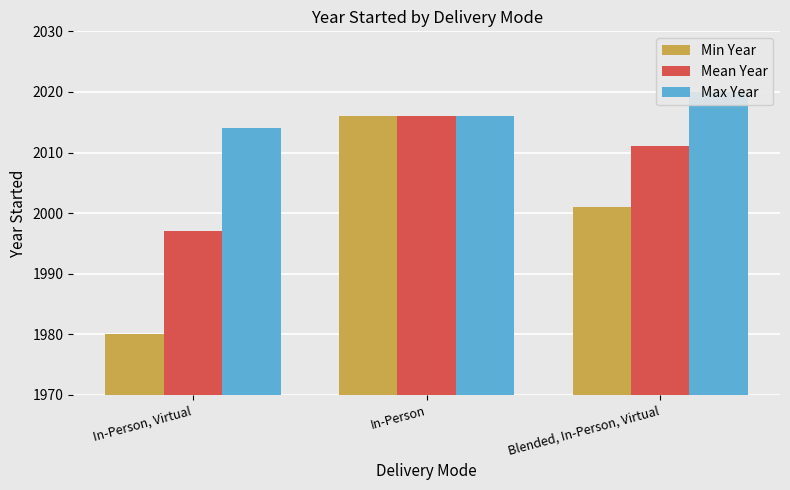

At which label is Min Year closest to 1998?

Blended, In-Person, Virtual